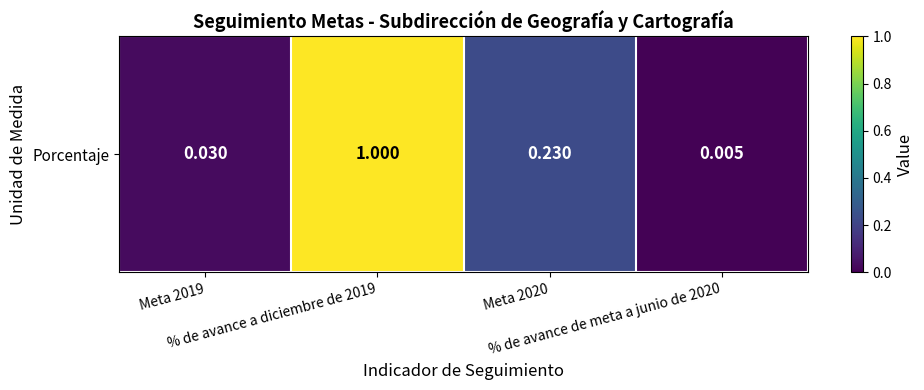

True or false: the data shows 0.0 at Meta 2019.

False